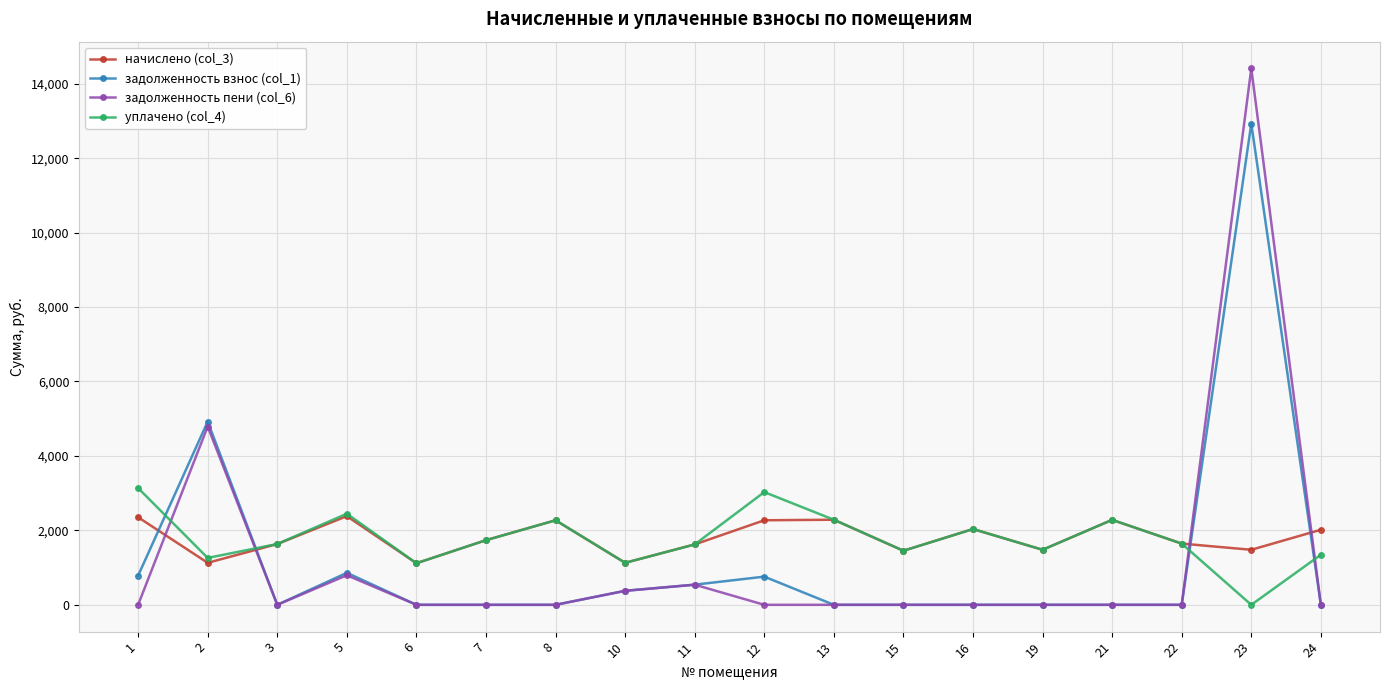

The начислено (col_3) series shows 659.2 at 7. True or false?

False